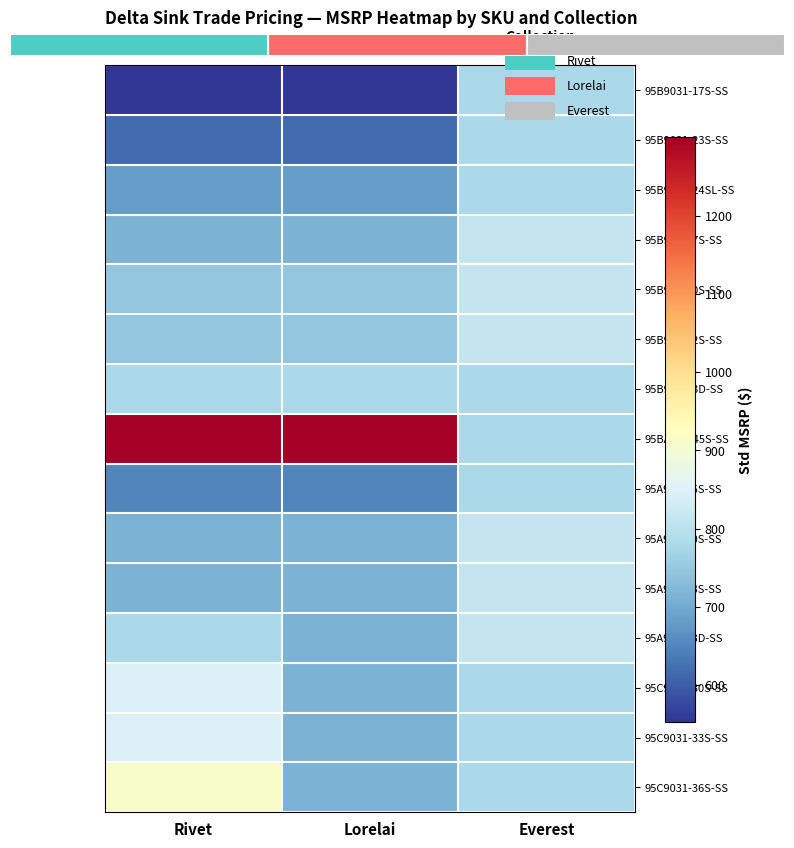

Reading left to right, what are all the values shown in this chart?

95B9031-17S-SS: Rivet=552.5	Lorelai=552.5	Everest=780.0
95B9031-23S-SS: Rivet=617.5	Lorelai=617.5	Everest=780.0
95B9031-24SL-SS: Rivet=682.5	Lorelai=682.5	Everest=780.0
95B931-27S-SS: Rivet=715.0	Lorelai=715.0	Everest=812.5
95B931-30S-SS: Rivet=747.5	Lorelai=747.5	Everest=812.5
95B931-32S-SS: Rivet=747.5	Lorelai=747.5	Everest=812.5
95B931-33D-SS: Rivet=780.0	Lorelai=780.0	Everest=780.0
95BA131-45S-SS: Rivet=1300.0	Lorelai=1300.0	Everest=780.0
95A931-25S-SS: Rivet=650.0	Lorelai=650.0	Everest=780.0
95A931-30S-SS: Rivet=715.0	Lorelai=715.0	Everest=812.5
95A931-33S-SS: Rivet=715.0	Lorelai=715.0	Everest=812.5
95A931-33D-SS: Rivet=780.0	Lorelai=715.0	Everest=812.5
95C9031-30S-SS: Rivet=845.0	Lorelai=715.0	Everest=780.0
95C9031-33S-SS: Rivet=845.0	Lorelai=715.0	Everest=780.0
95C9031-36S-SS: Rivet=910.0	Lorelai=715.0	Everest=780.0